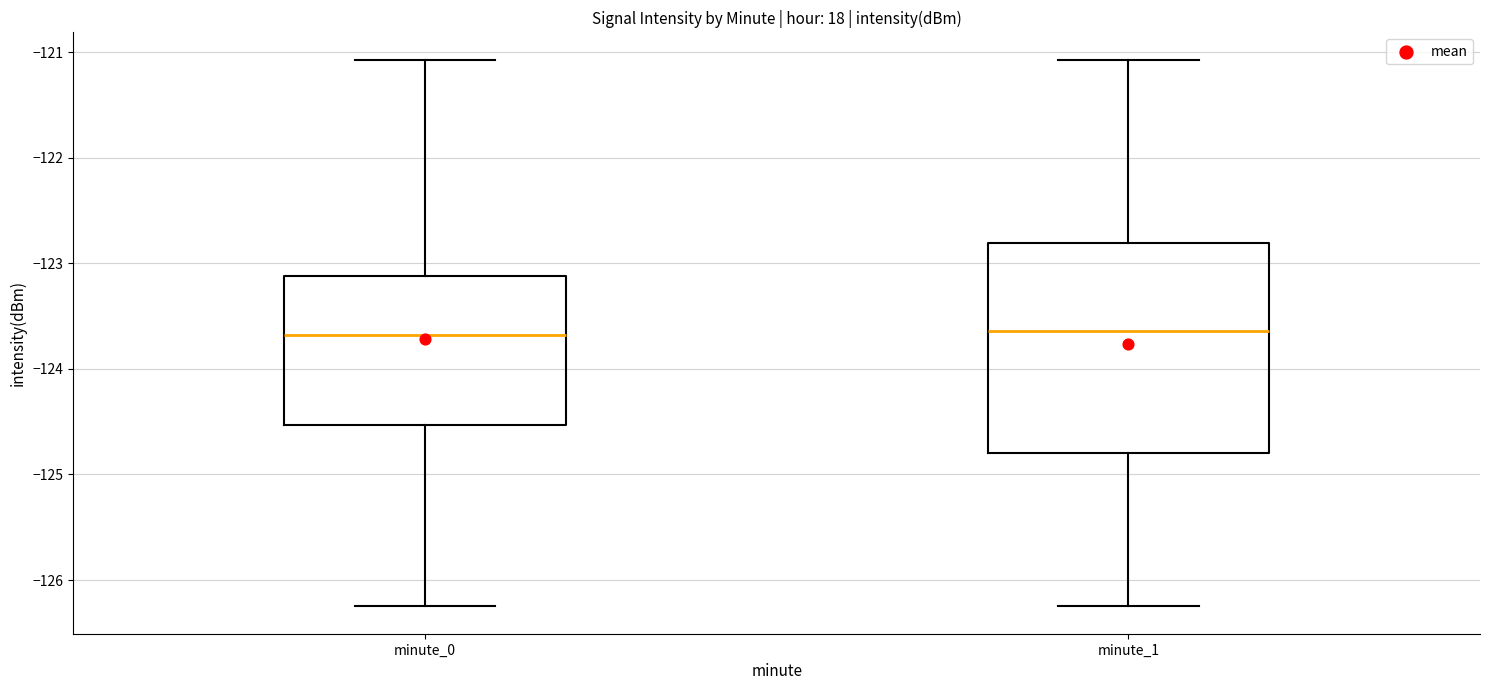

Reading left to right, read every box against the y-axis: the position of its median line, the range the box covers, and the ends of its whiskers. The values are not printed on the chart, so give them approximately, as read against the axis.

minute_0: median -123.7, box -124.5 to -123.1, whiskers -126.2 to -121.1
minute_1: median -123.6, box -124.8 to -122.8, whiskers -126.2 to -121.1